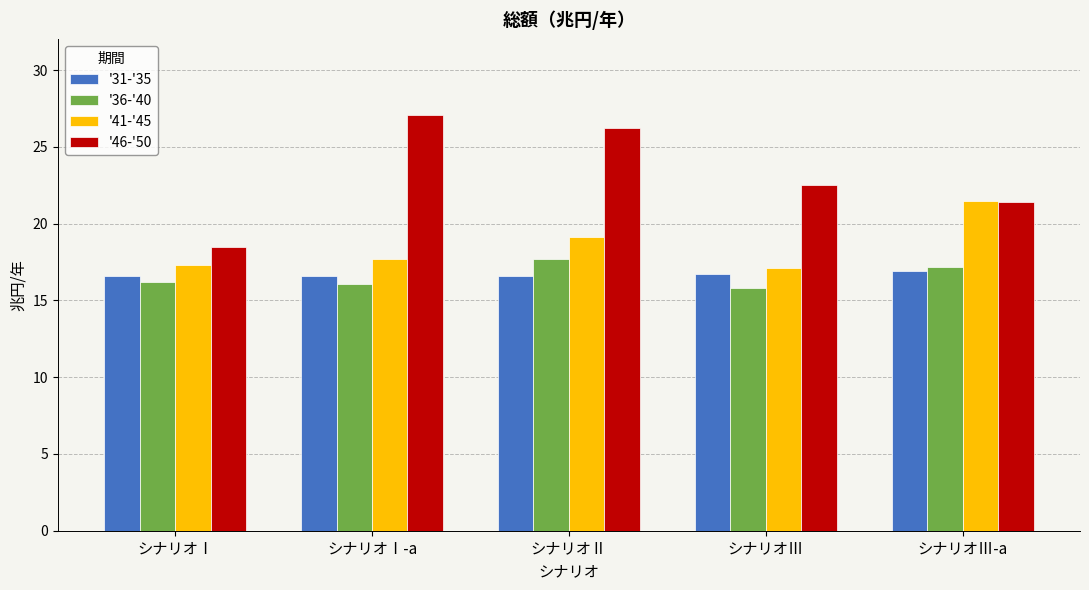

Are the bars grouped side by side (vs. stacked)?

Yes